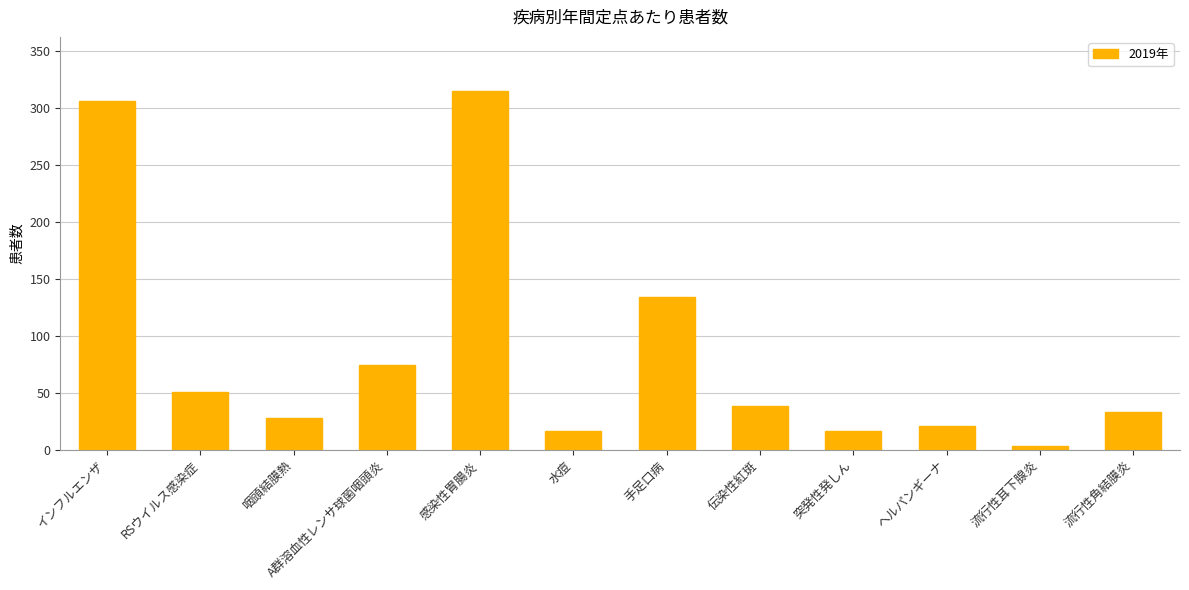

Which category has the lowest value across all series?

流行性耳下腺炎